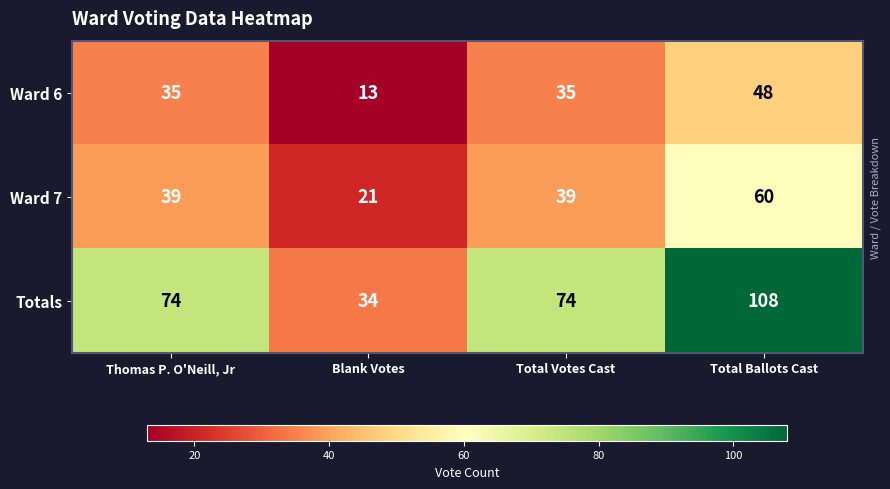

True or false: Totals has a value of 191 at Total Ballots Cast.

False